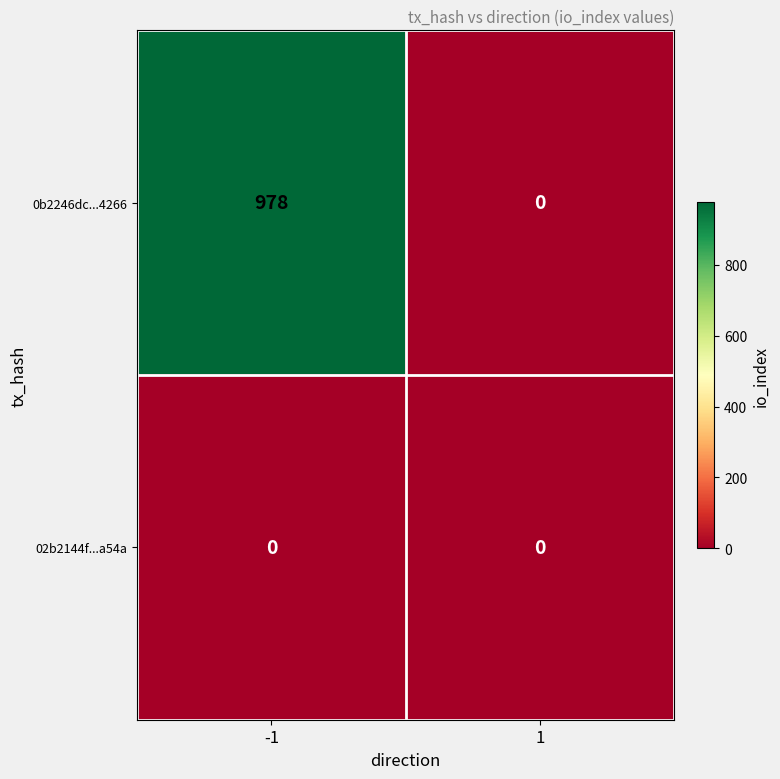

What is the sum of all 0b2246dc...4266 values?

978